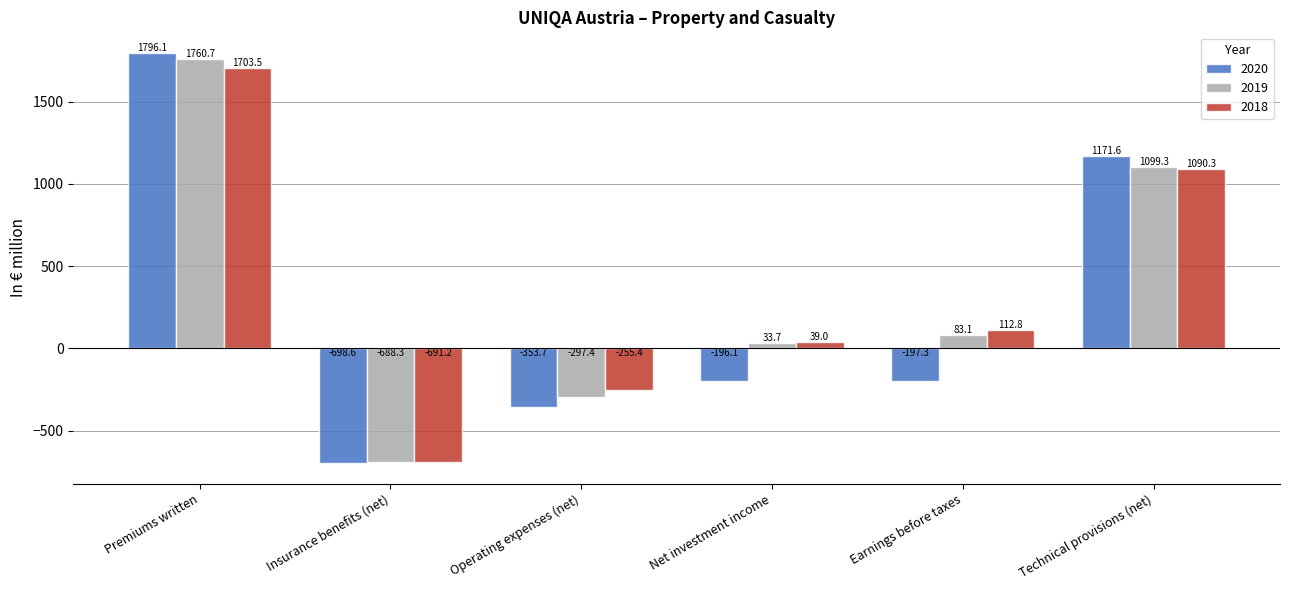

What is the label of the 4th bar from the right?

Operating expenses (net)